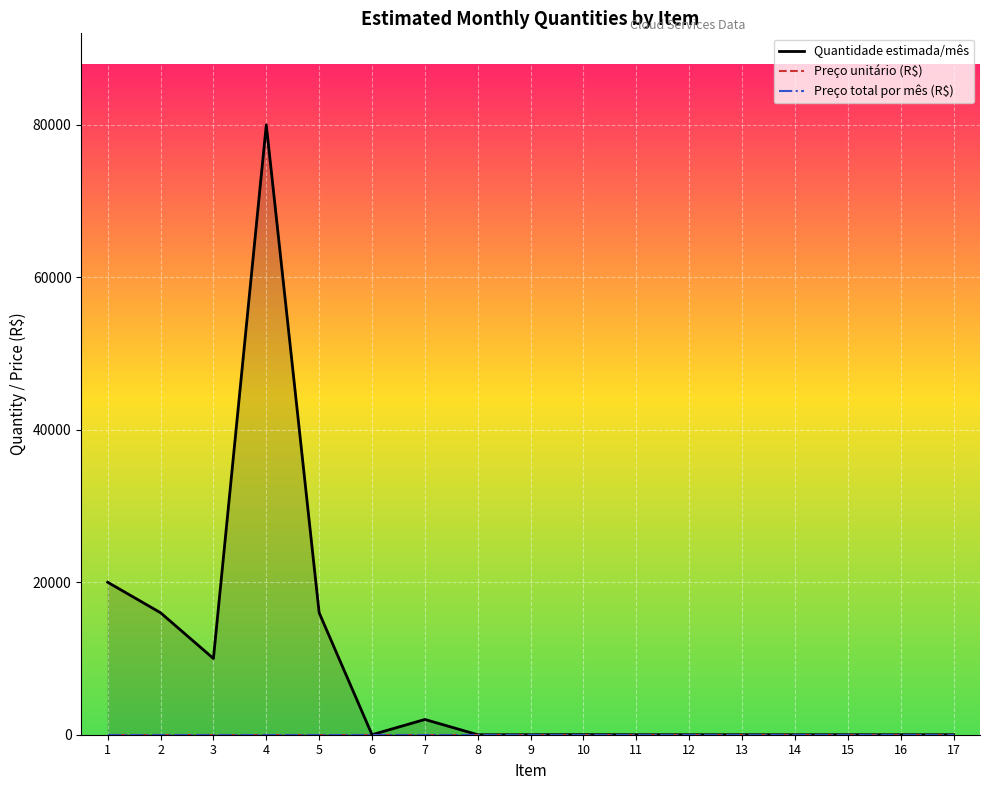

What is the difference between the highest and lowest values at 15?

1